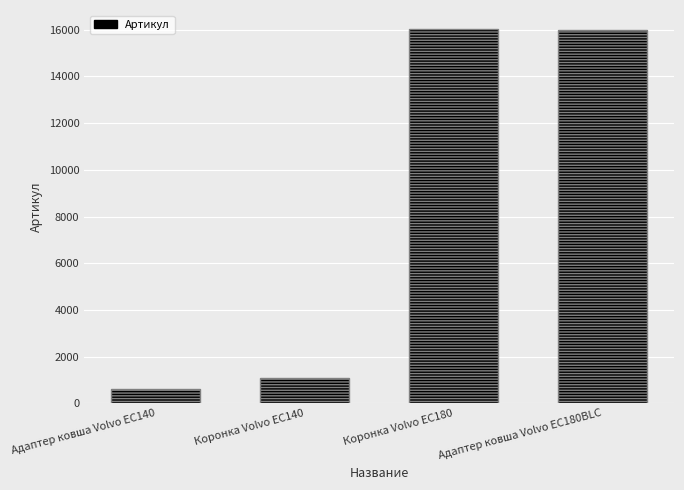

What is the difference between the values at Адаптер ковша Volvo EC180BLC and Адаптер ковша Volvo EC140?

15354